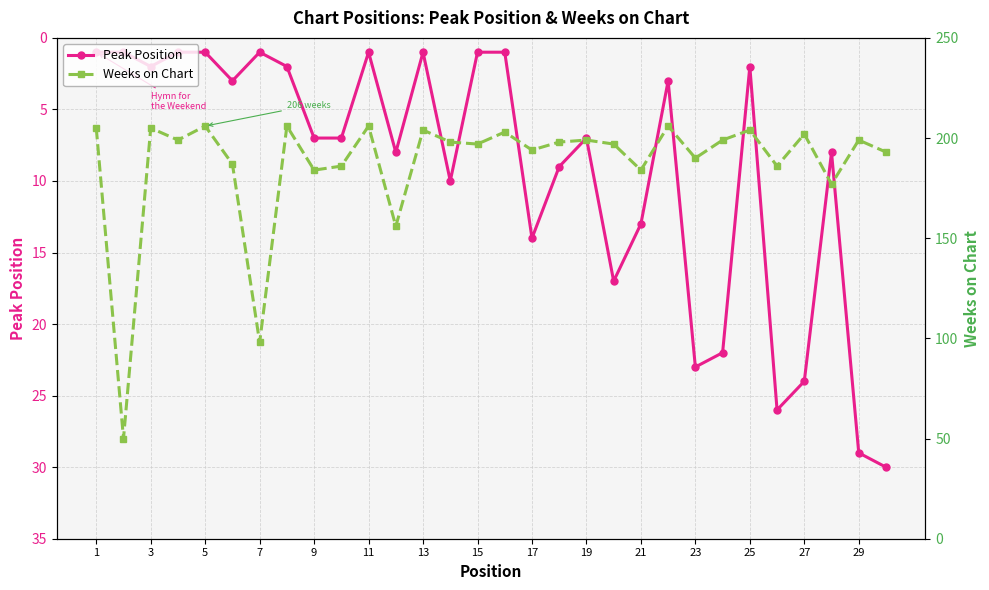

The Peak Position series shows 16 at 23. True or false?

False